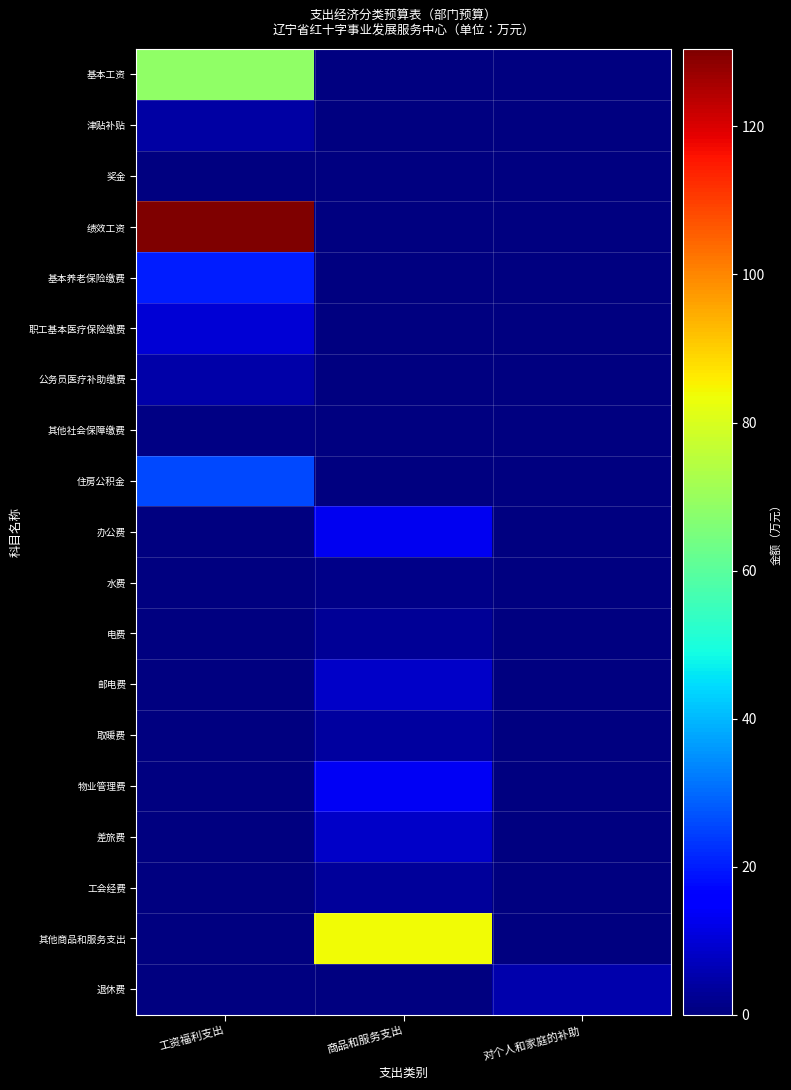

What is the maximum value shown in the chart?

130.5